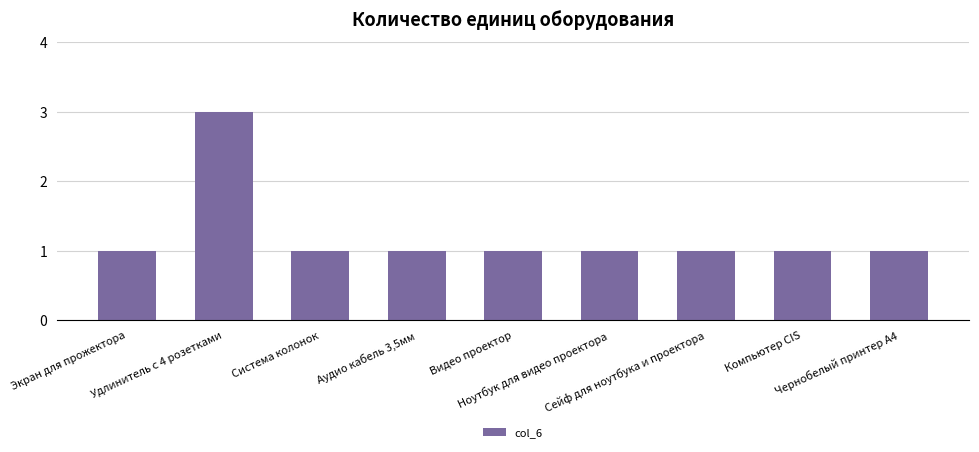

Count the values in the range 1 to 2.

8